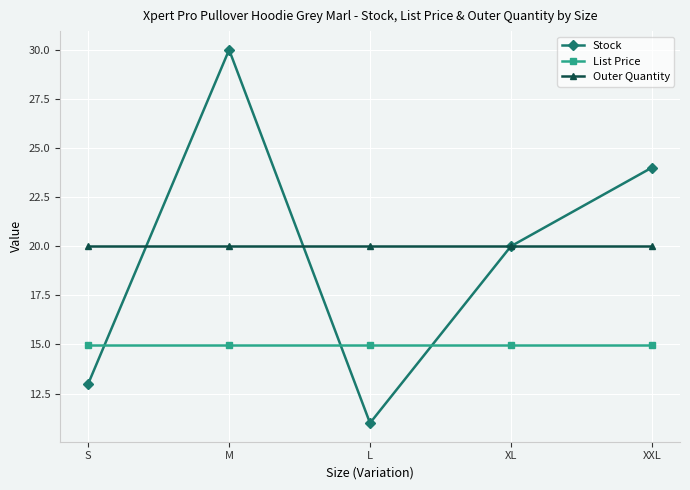

Rank the series by their maximum value, from highest to lowest.

Stock, Outer Quantity, List Price